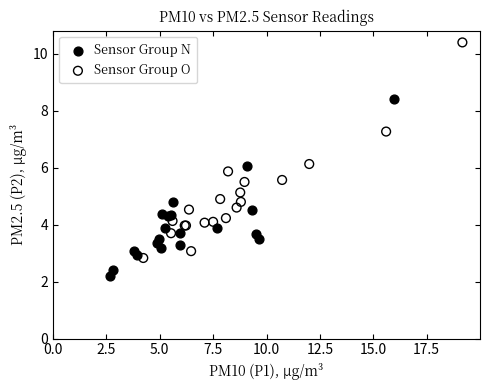

Which series reaches the minimum Y coordinate?

Sensor Group N